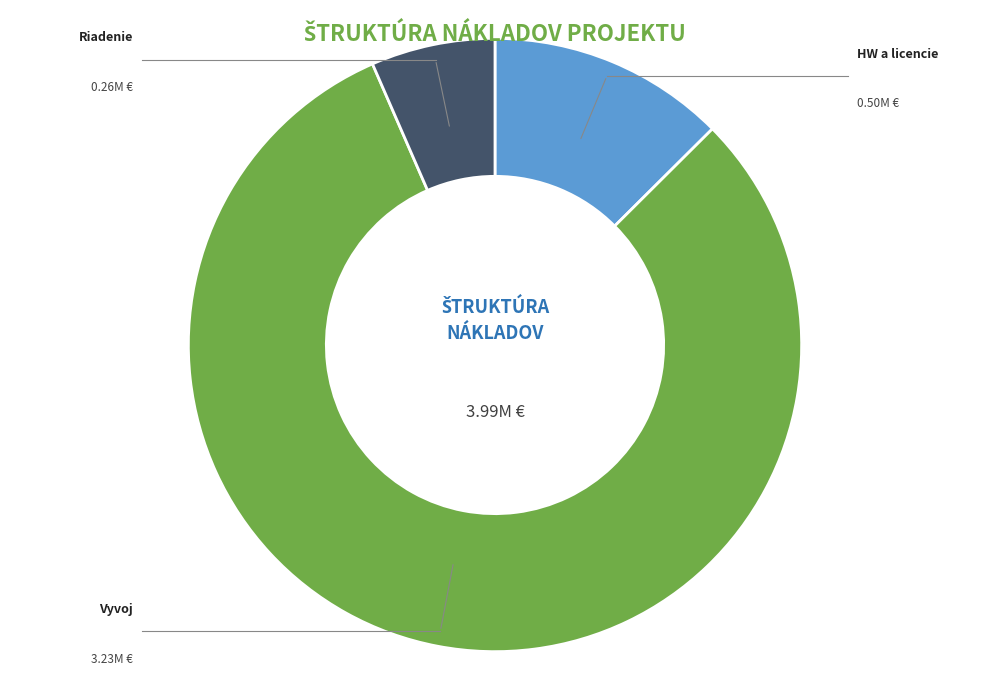

To the nearest percent, what is the difference between the largest and smallest slice percentages?

74%